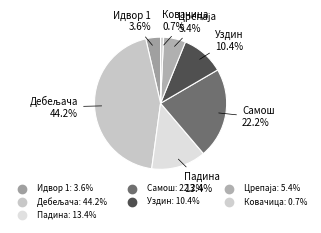

What is the ratio of the value at Идвор 1 to the value at Црепаја?

0.7